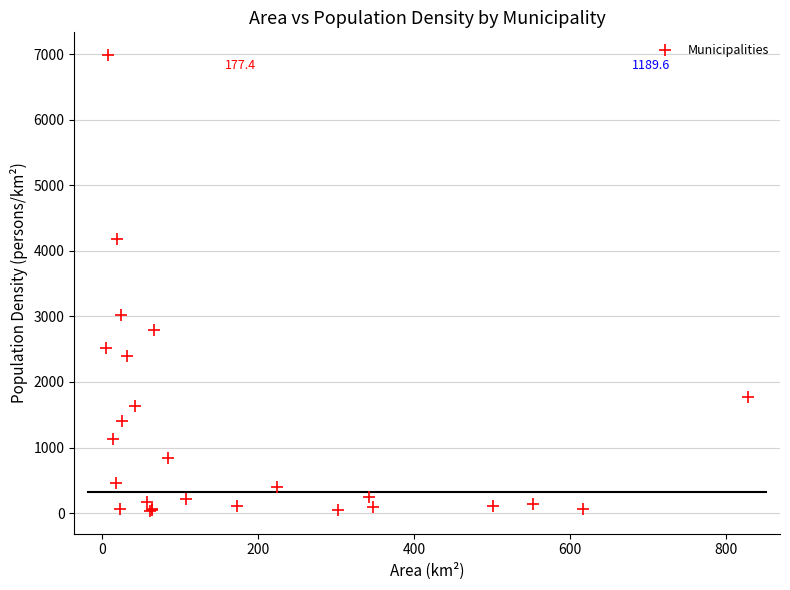

What Y value in the scatter plot is closest to 3510?

3019.8